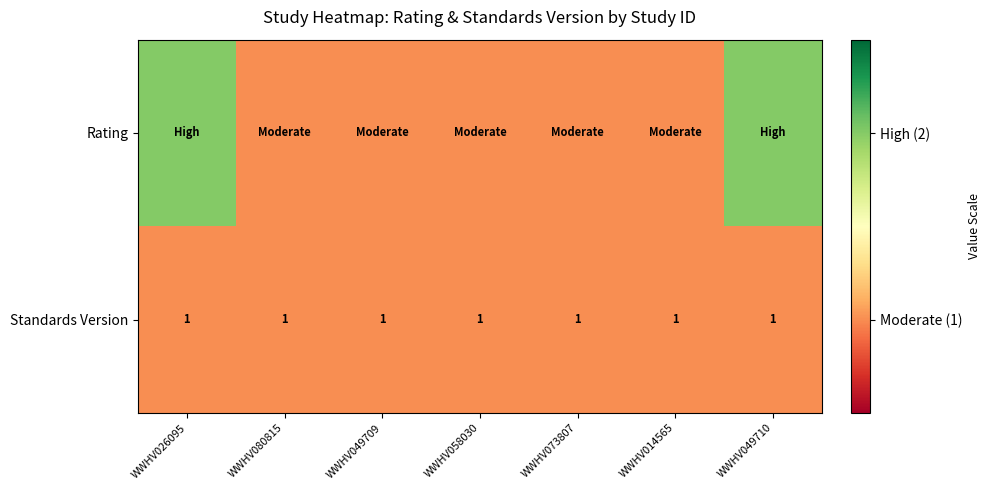

Is it true that Standards Version equals 0 at WWHV073807?

False